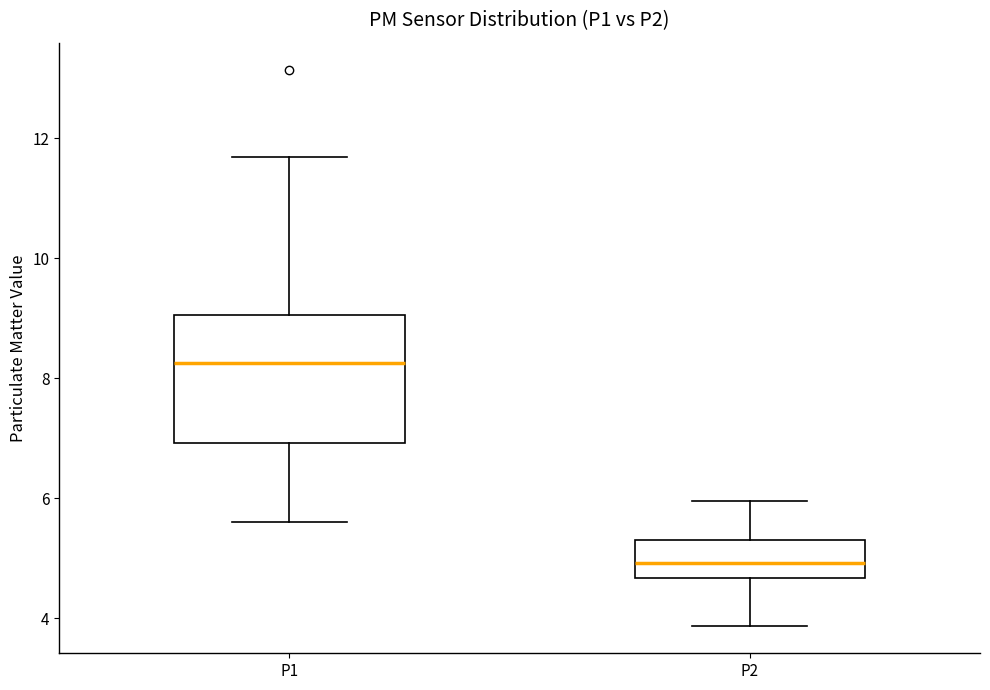

Reading left to right, transcribe this box plot: for each box, give where its median line is, the range the box spans, and where its two whiskers end, as read against the y-axis. The values are not printed on the chart, so give them approximately, as read against the axis.

P1: median 8.2, box 7.0 to 9.0, whiskers 5.6 to 11.6
P2: median 5.0, box 4.6 to 5.4, whiskers 3.8 to 6.0